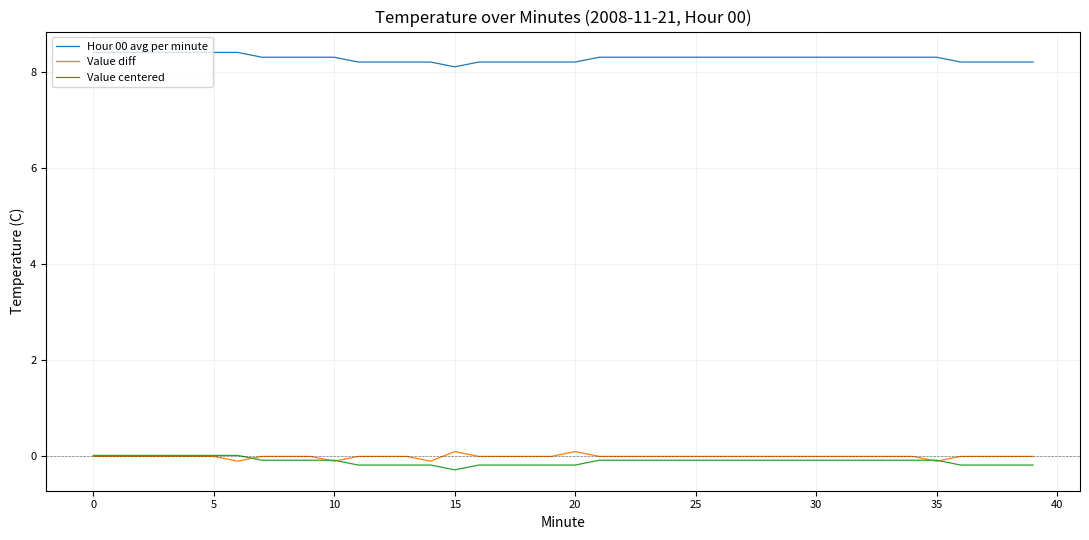

Which series has the largest total across all categories?

Hour 00 avg per minute